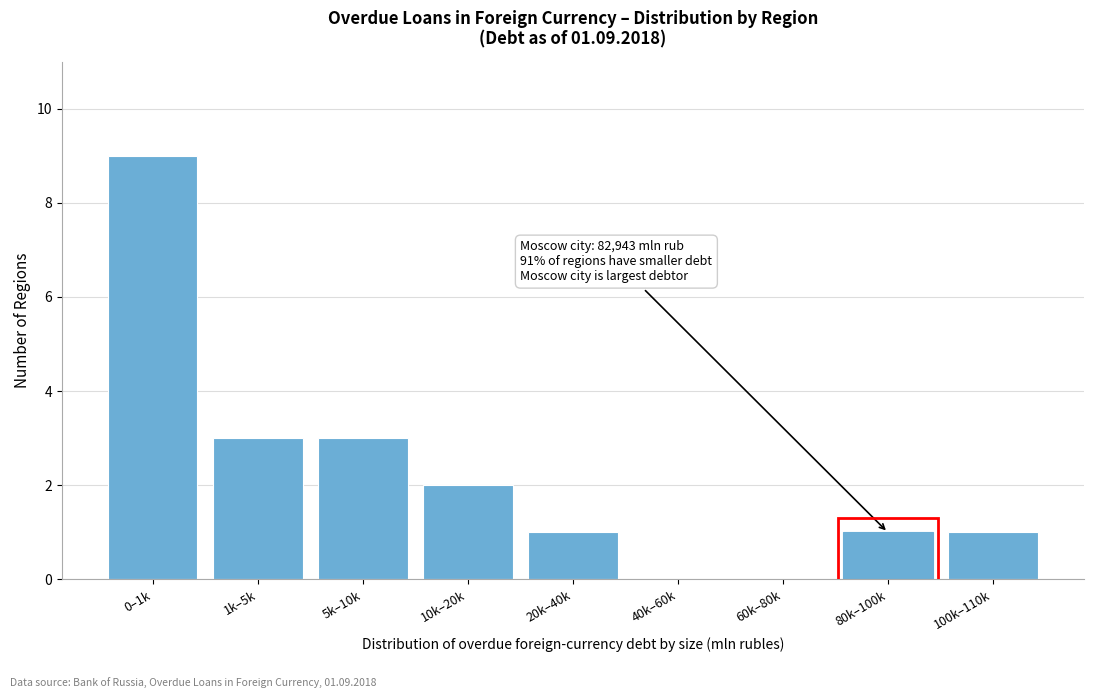

Reading left to right, list all the values displayed in this chart.

0–1k=9	1k–5k=3	5k–10k=3	10k–20k=2	20k–40k=1	40k–60k=0	60k–80k=0	80k–100k=1	100k–110k=1